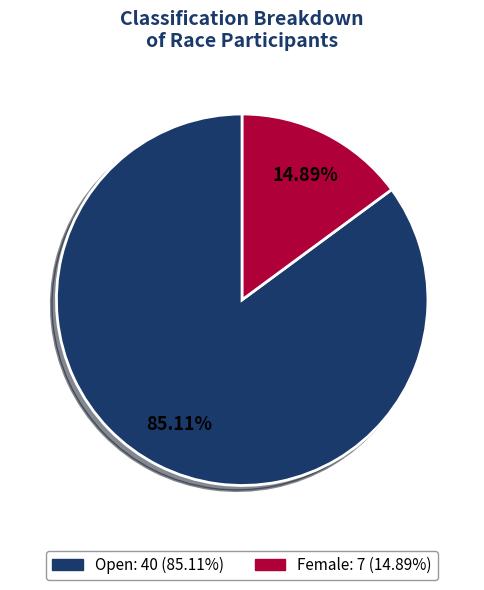

Is there any slice that represents more than half of the pie?

Yes